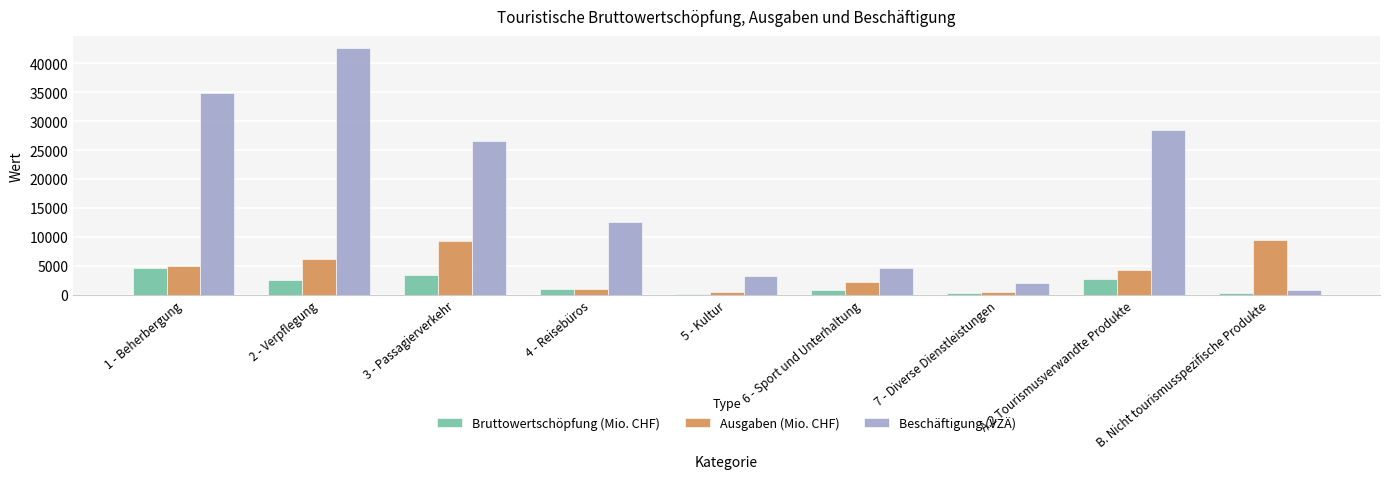

What is the maximum value shown in the chart?

42580.6